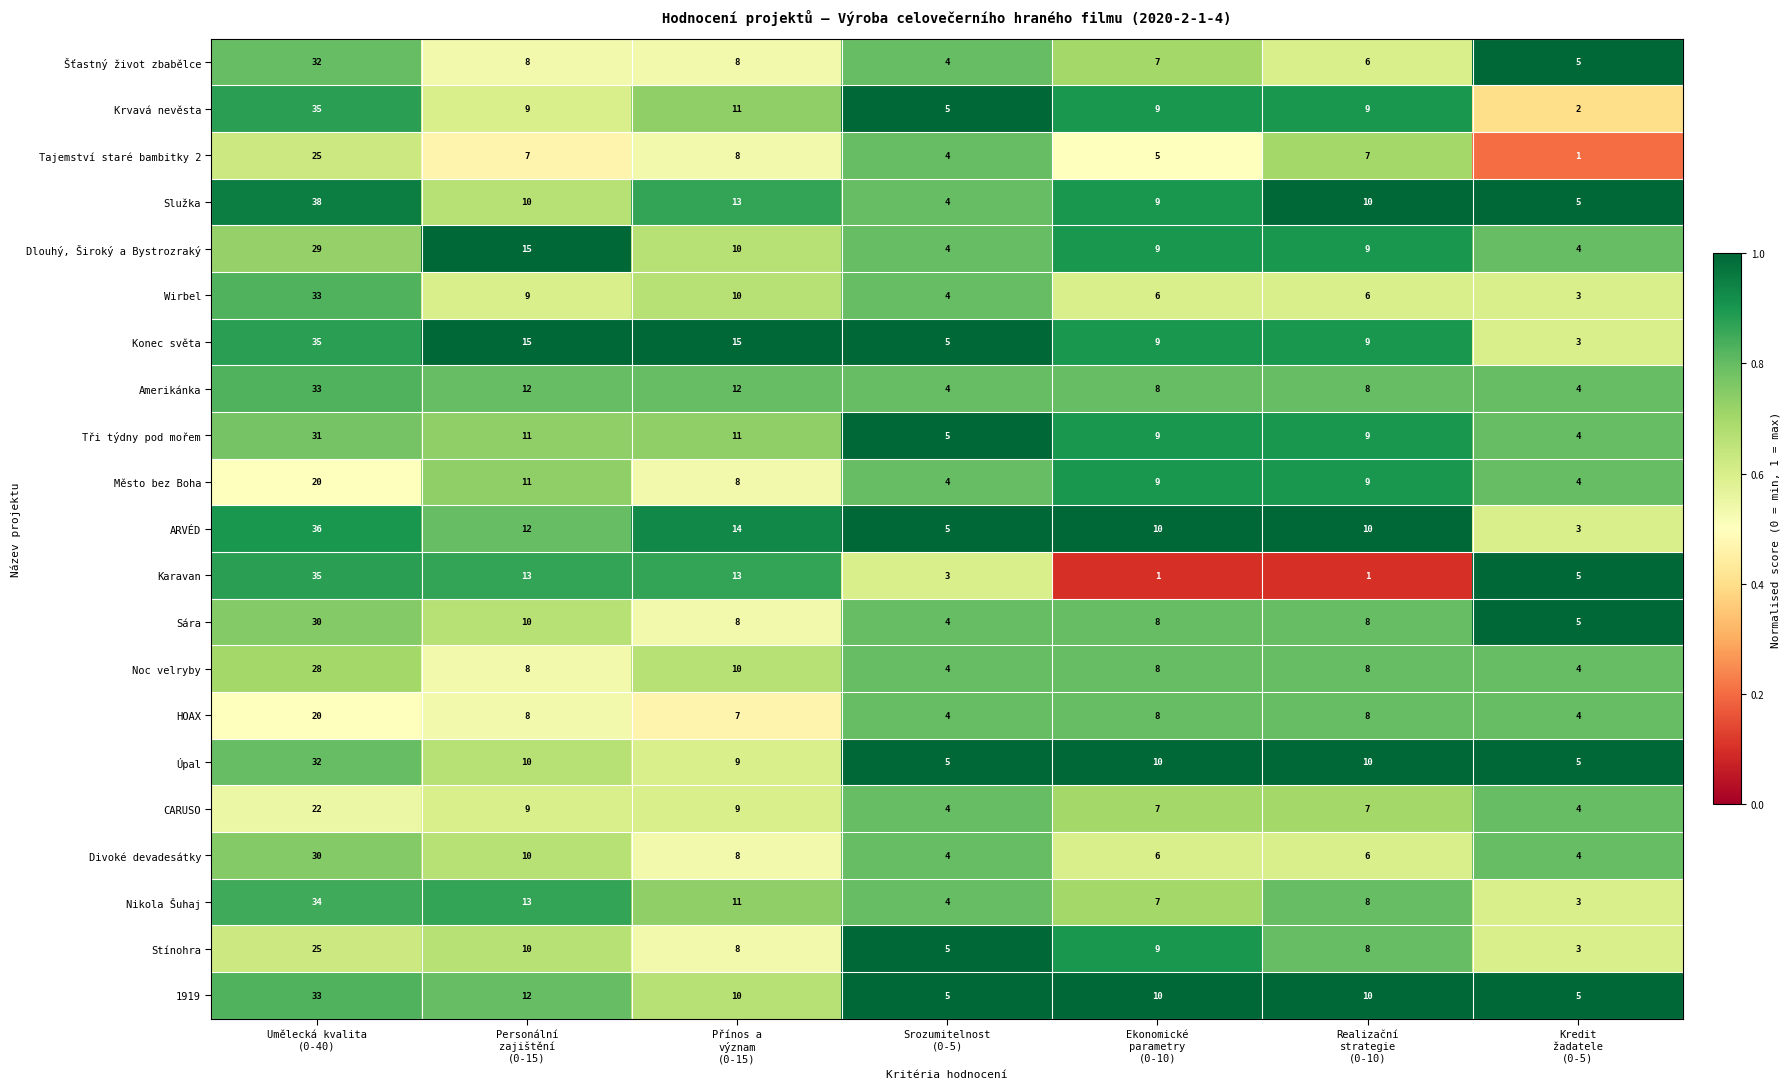

What is the difference between the second highest and minimum values in the Sára series?

6